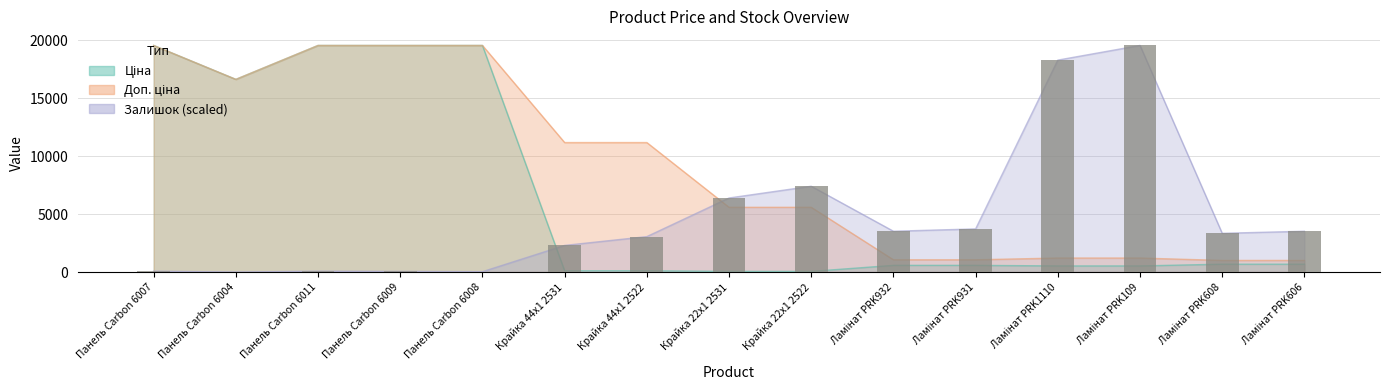

At which label does Ціна reach its peak?

Панель Carbon 6007